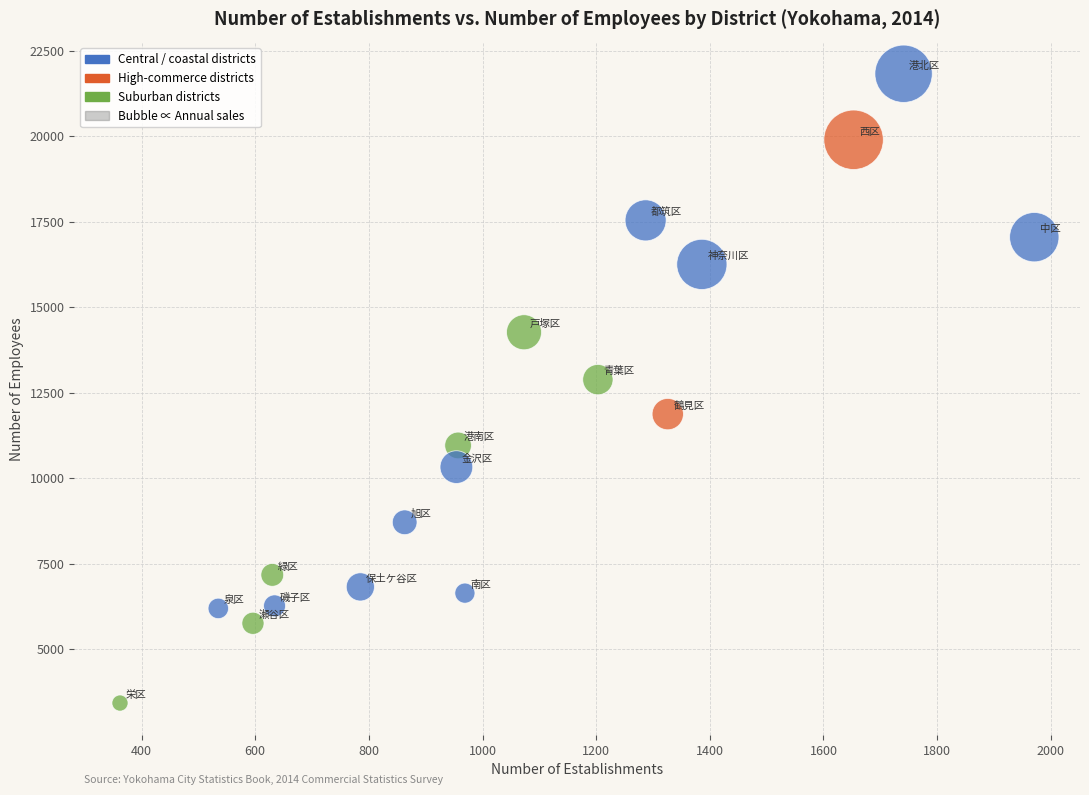

What Y value in the scatter plot is closest to 12623?

12880